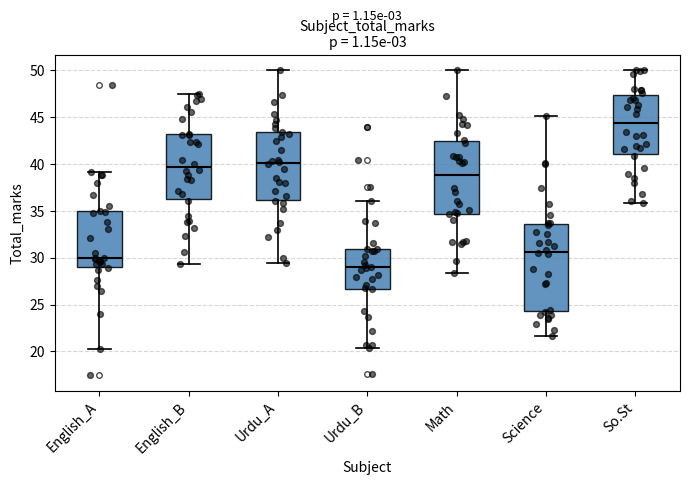

Which box's median line is the lowest?

Urdu_B